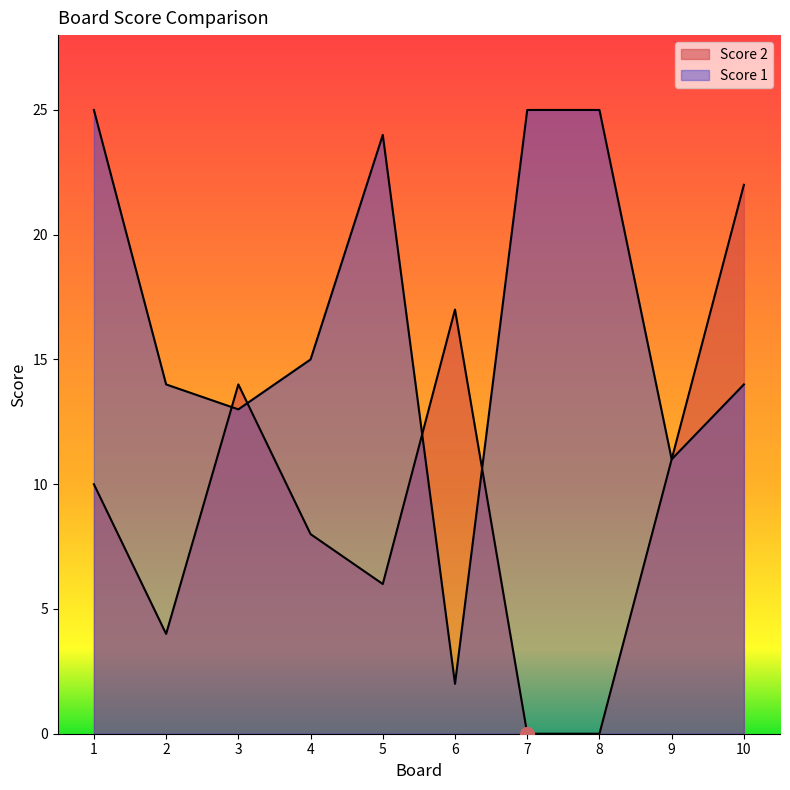

Does the chart display data point markers on the line(s)?

No